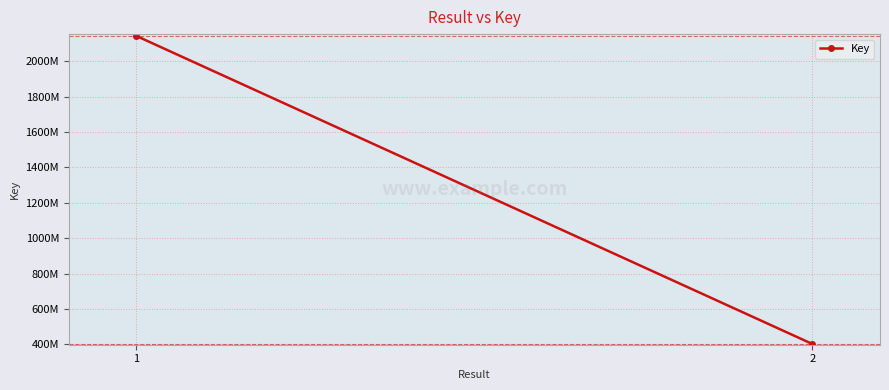

Which category has the lowest value across all series?

2